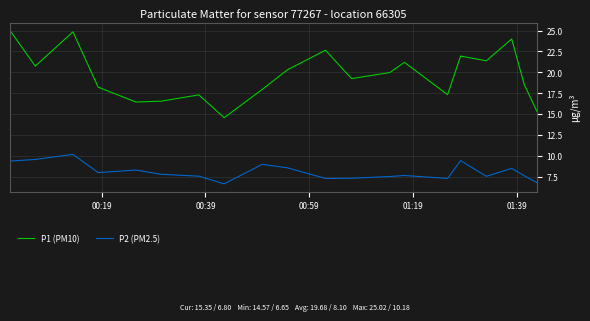

List the series in order of their overall mean, lowest first.

P2 (PM2.5), P1 (PM10)